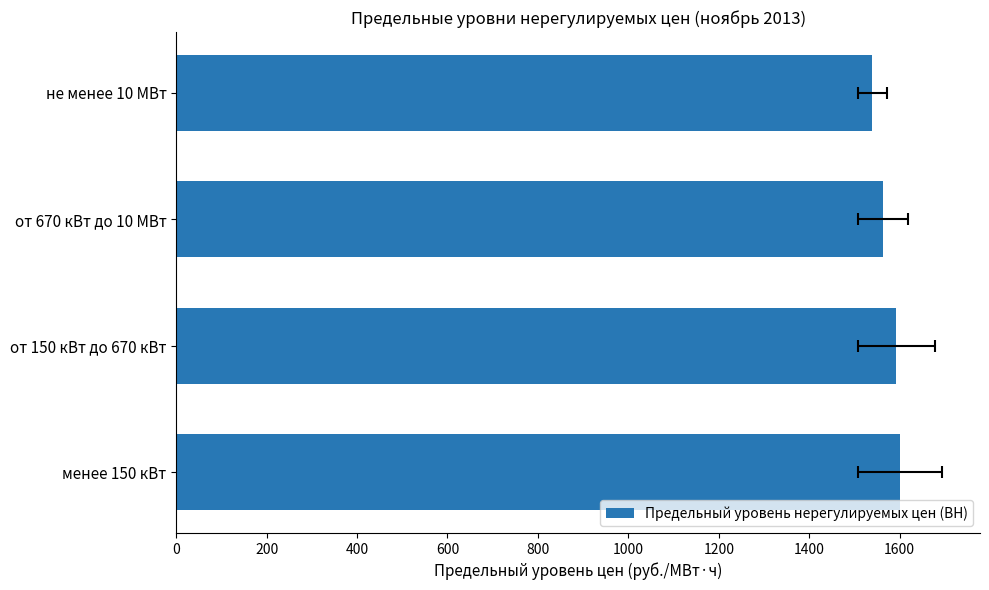

Reading left to right, extract all data points from this chart.

1600.2	1592.7	1563.3	1540.0